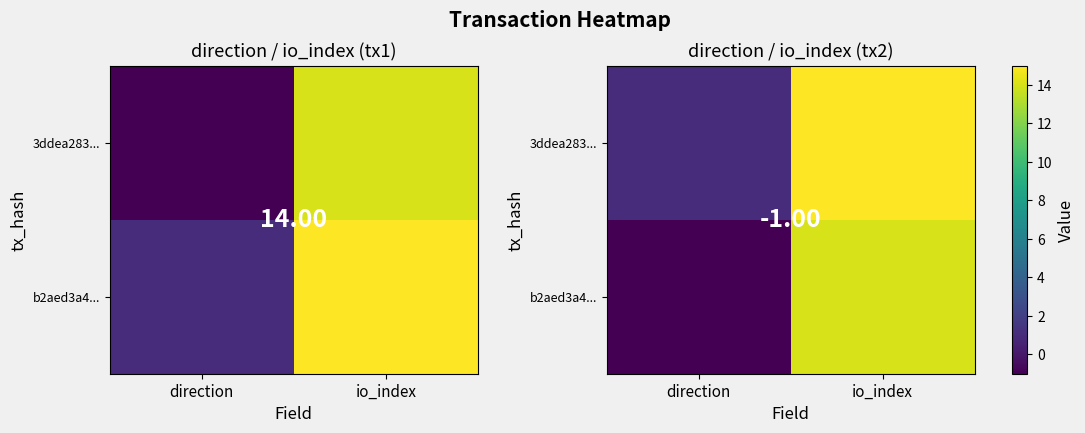

What is the greatest value displayed?

15